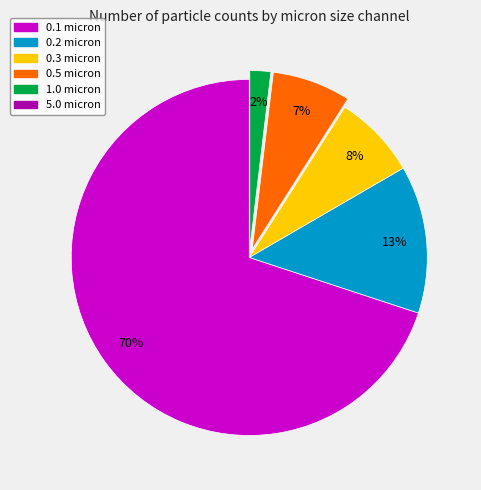

To the nearest percent, what is the difference between the largest and smallest slice percentages?

68%